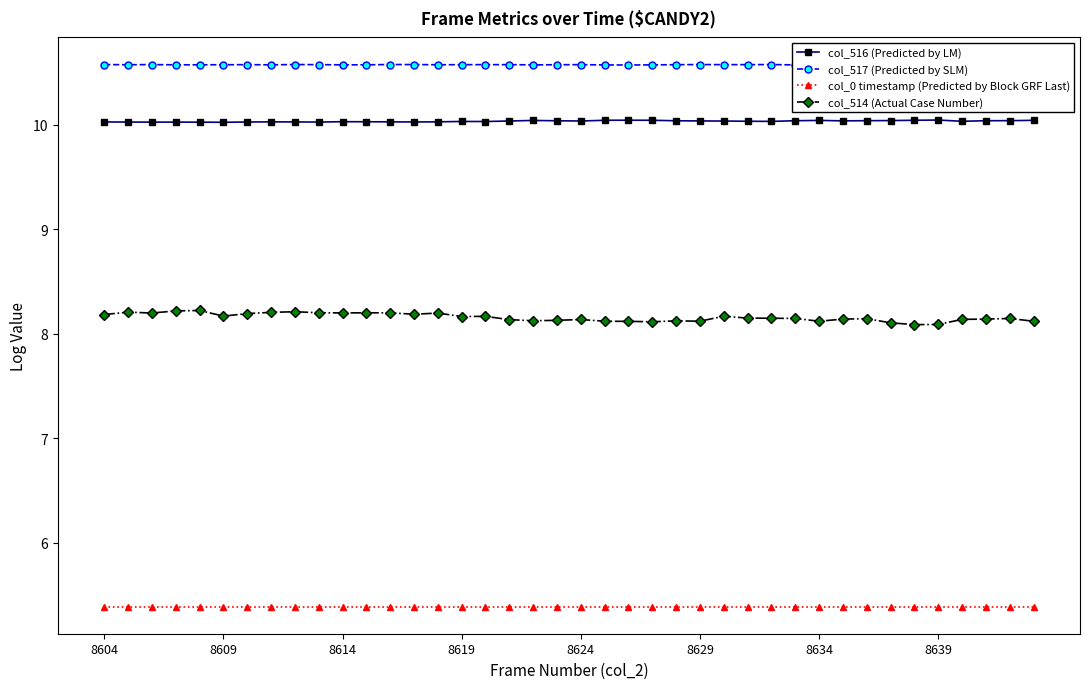

True or false: col_514 (Actual Case Number) and col_0 timestamp (Predicted by Block GRF Last) intersect in this chart.

False